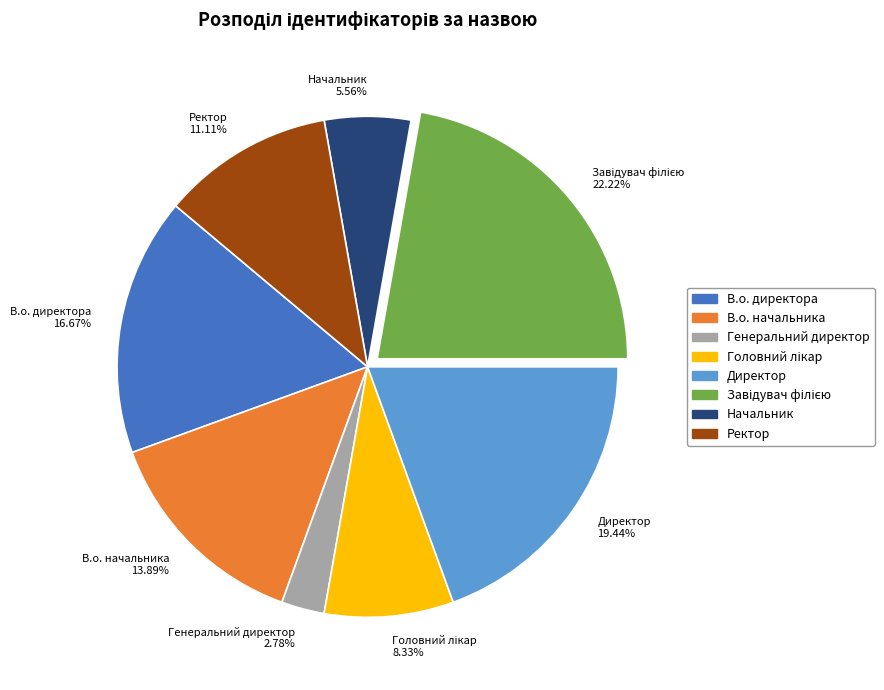

Does Директор represent more than half of the total?

No